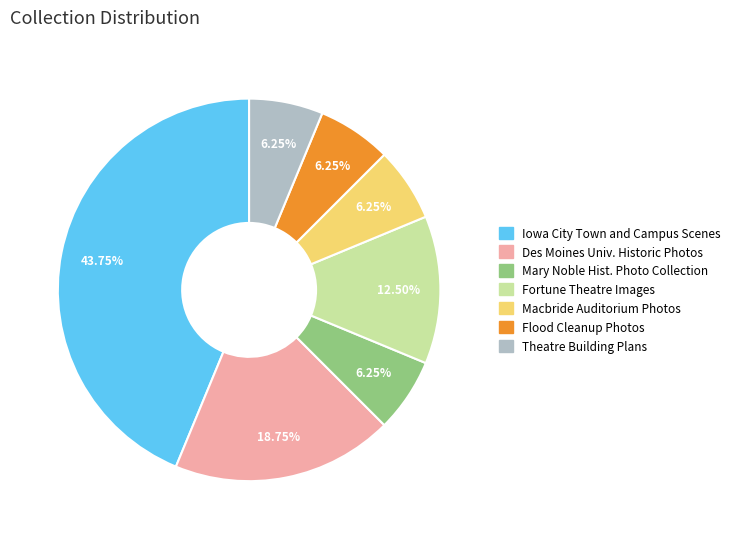

What is the ratio of the value at Mary Noble Hist. Photo Collection to the value at Fortune Theatre Images?

0.5